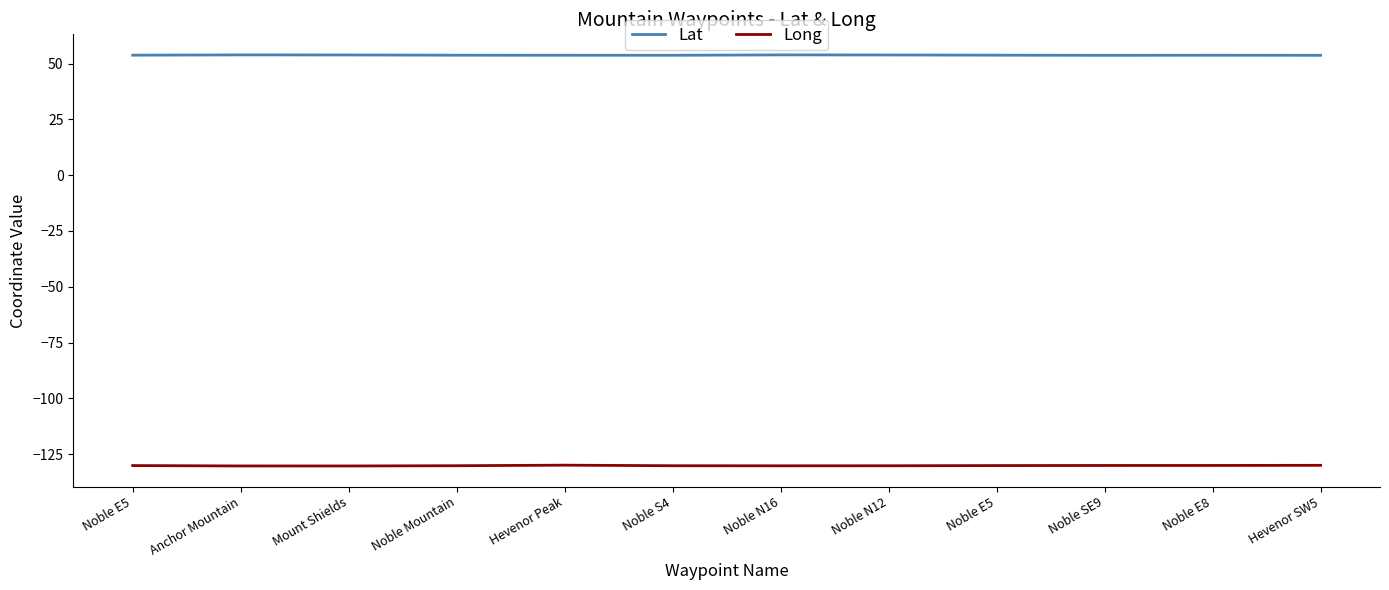

At which category is the sum across all series the highest?

Hevenor Peak